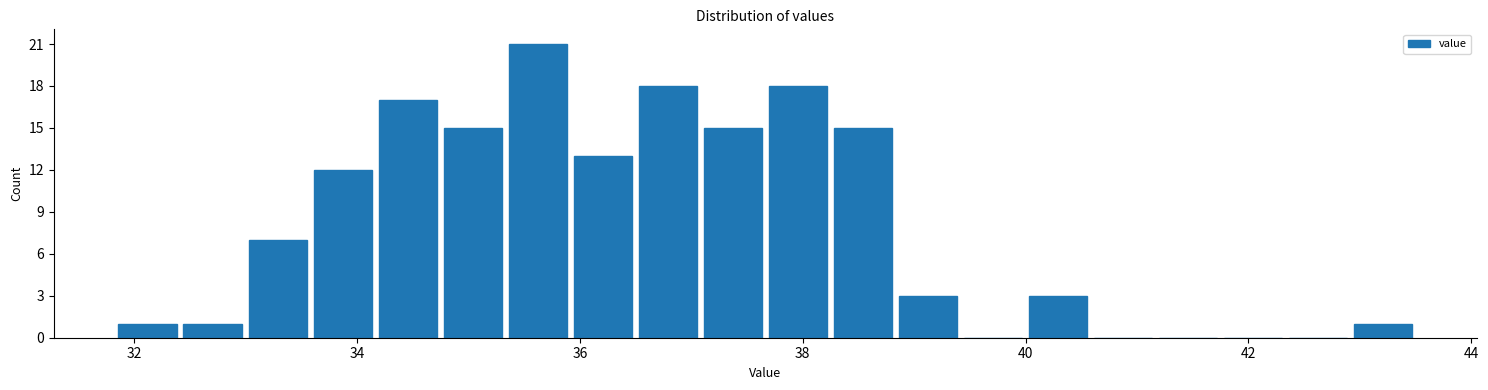

Around what value on the x-axis is the tallest bar? Give the approximate position of its centre, as read against the axis.

35.6